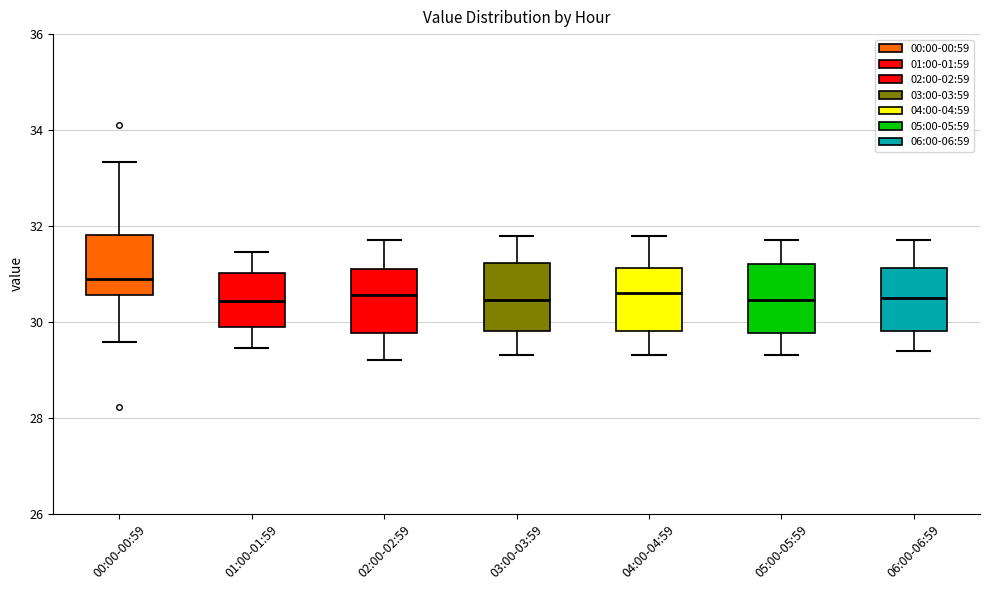

Reading left to right, read every box against the y-axis: the position of its median line, the range the box covers, and the ends of its whiskers. The values are not printed on the chart, so give them approximately, as read against the axis.

00:00-00:59: median 30.8, box 30.6 to 31.8, whiskers 29.6 to 33.4
01:00-01:59: median 30.4, box 30.0 to 31.0, whiskers 29.4 to 31.4
02:00-02:59: median 30.6, box 29.8 to 31.2, whiskers 29.2 to 31.8
03:00-03:59: median 30.4, box 29.8 to 31.2, whiskers 29.4 to 31.8
04:00-04:59: median 30.6, box 29.8 to 31.2, whiskers 29.4 to 31.8
05:00-05:59: median 30.4, box 29.8 to 31.2, whiskers 29.4 to 31.8
06:00-06:59: median 30.6, box 29.8 to 31.2, whiskers 29.4 to 31.8